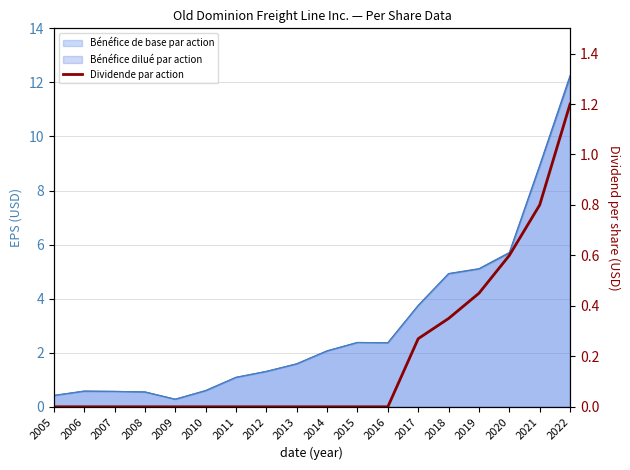

Which has a higher value, 2021 or 2019?

2021